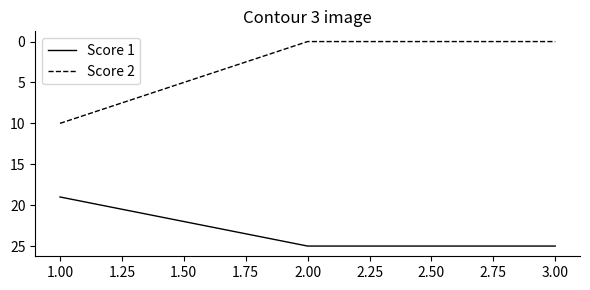

What position from the left is 3.00?

3